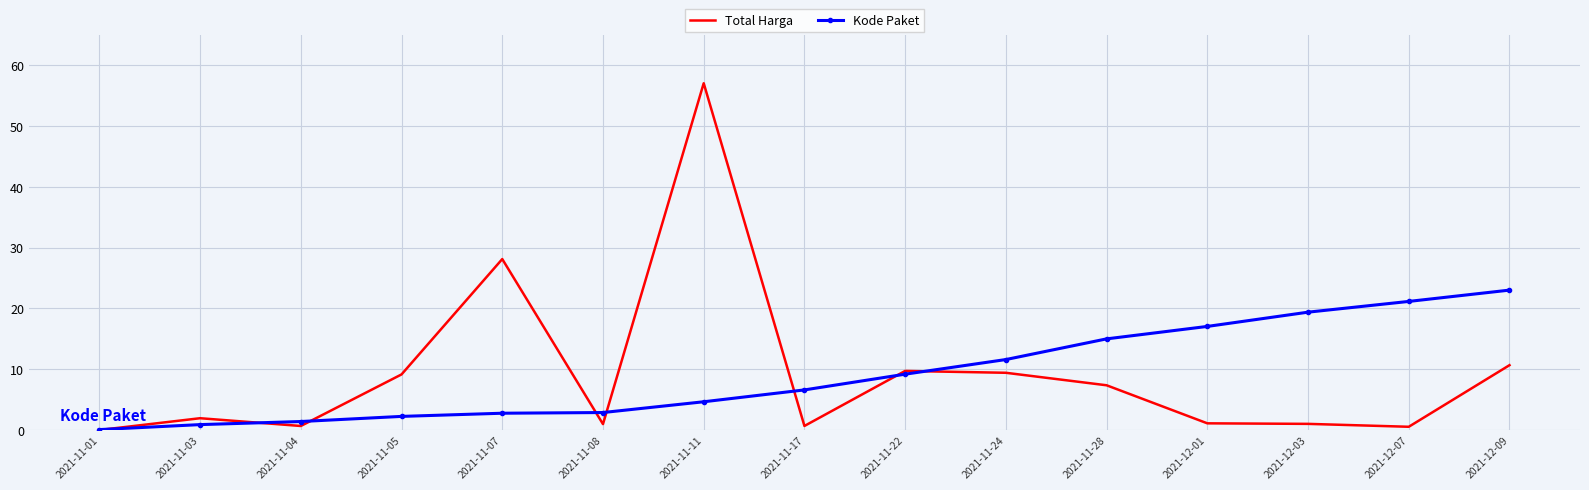

What is the spread (max minus min) of values at 2021-12-09?

12.3